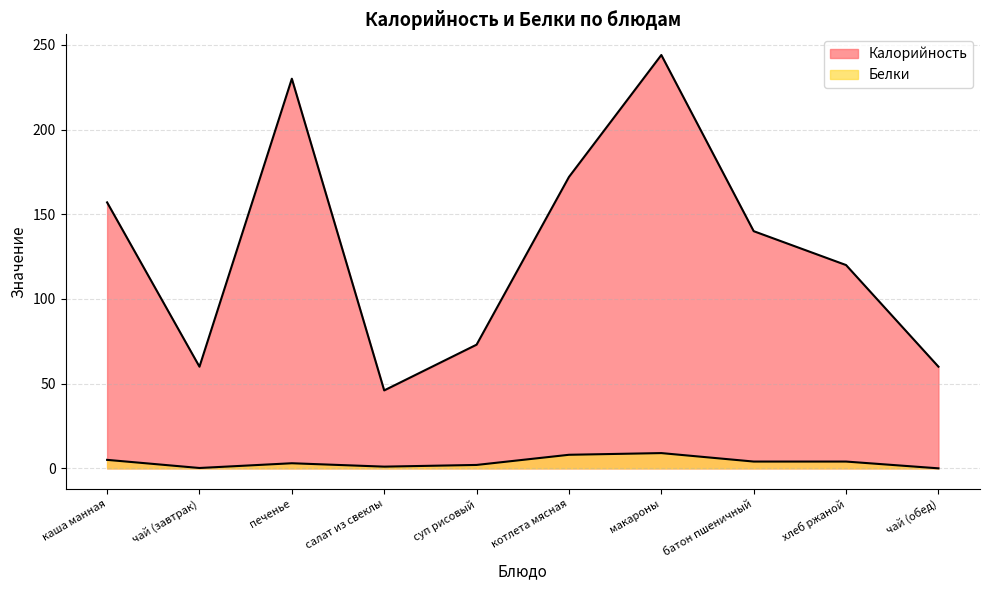

What is the total value across all series at суп рисовый?

75.0